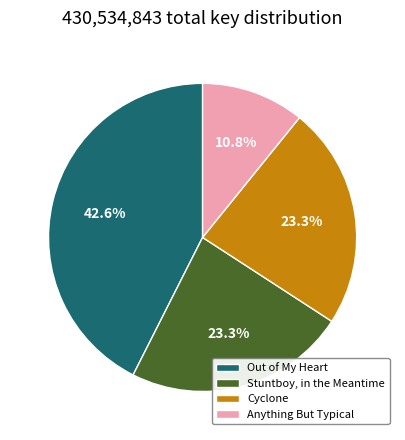

Does any single category account for the majority?

No